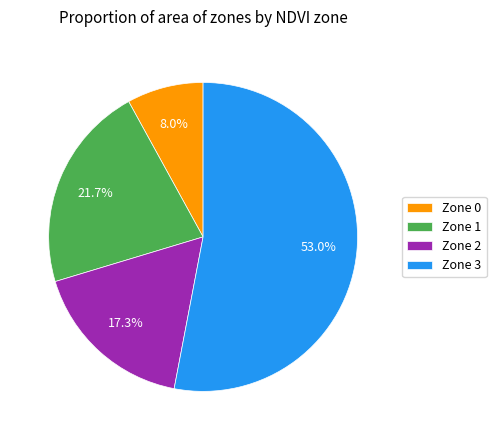

Is Zone 1 the majority of the pie?

No